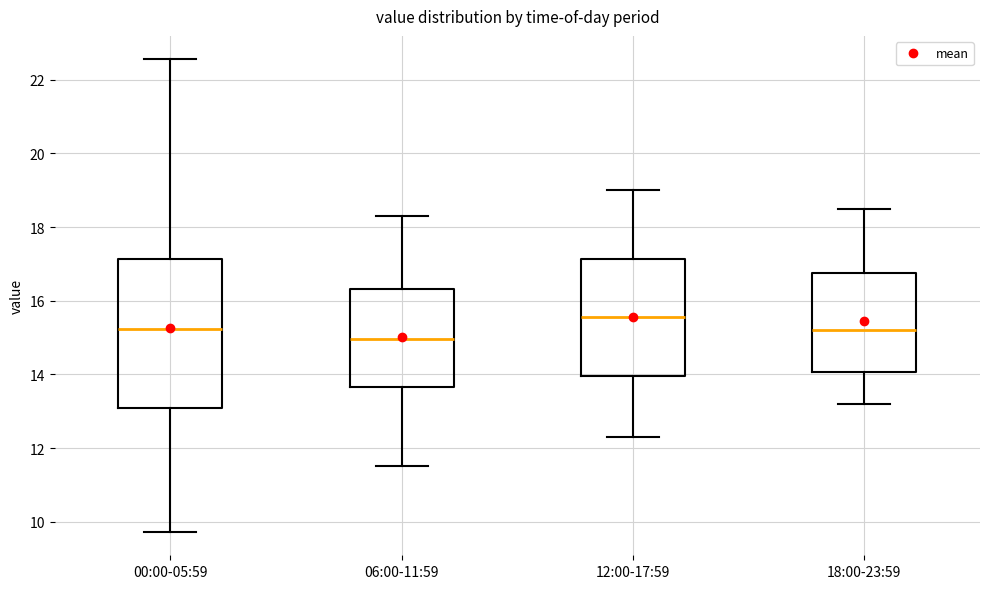

Which box is the tallest, from its lower edge to its upper edge?

00:00-05:59